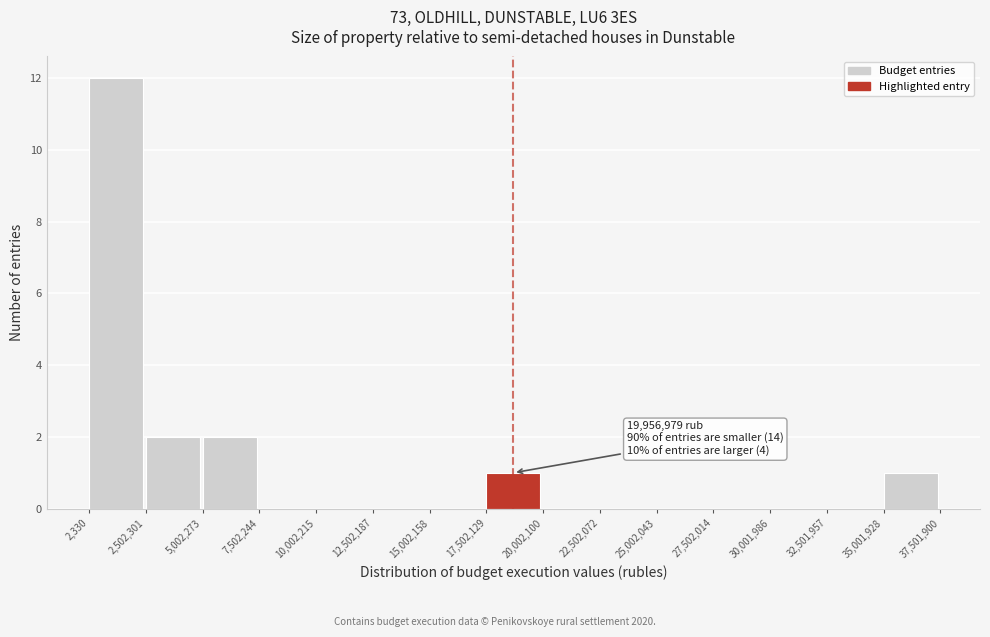

Which range on the x-axis has the tallest bar?

2,330 to 2,502,301